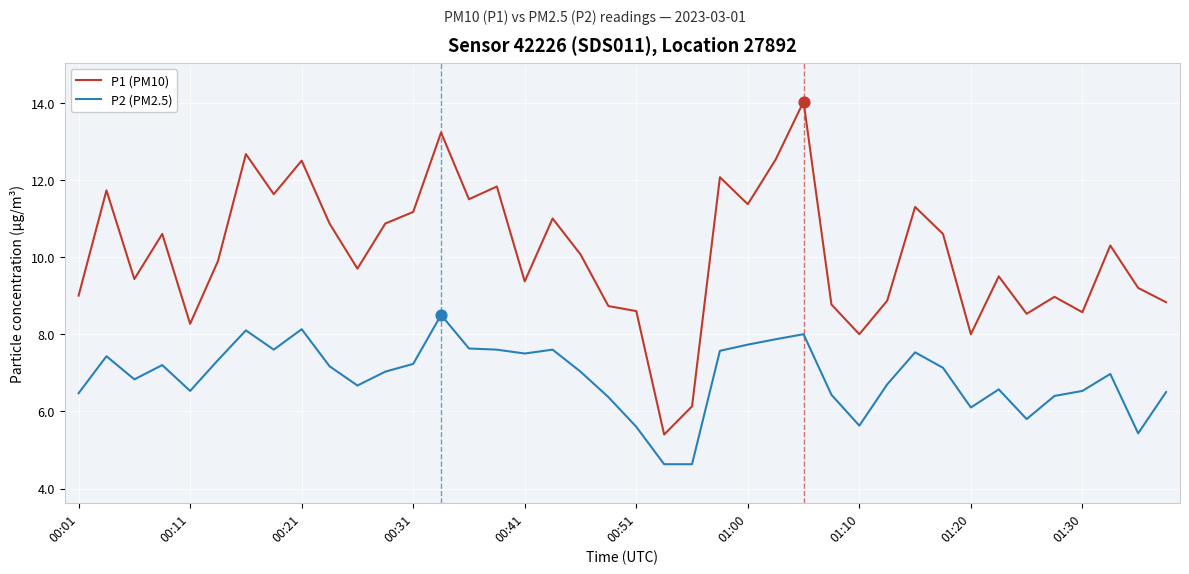

Which series has the largest total across all categories?

P1 (PM10)